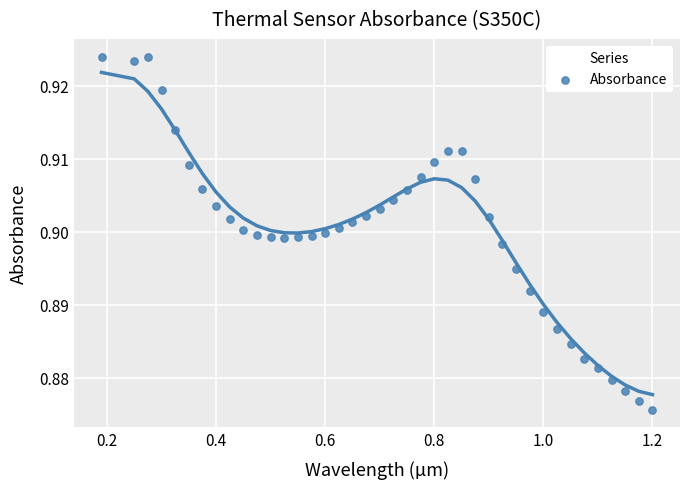

What is the range of X values (max minus min)?

1.0